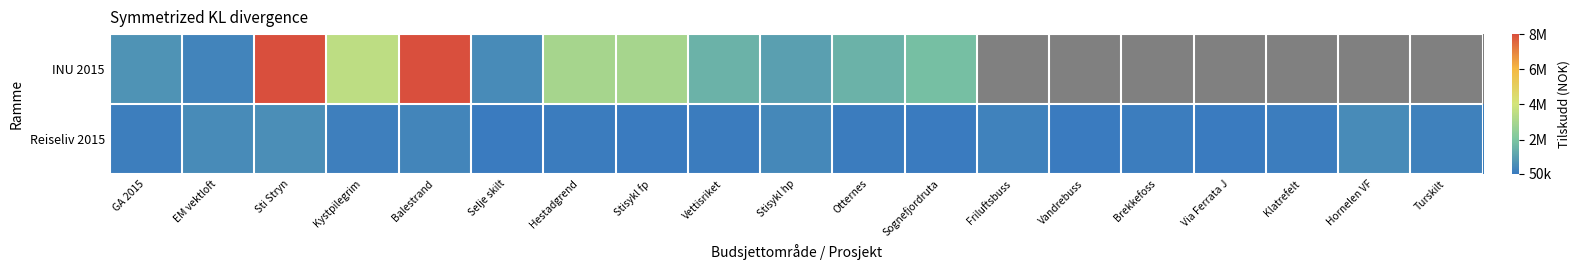

What is the difference between the second highest and minimum values in the Reiseliv 2015 series?

450000.0